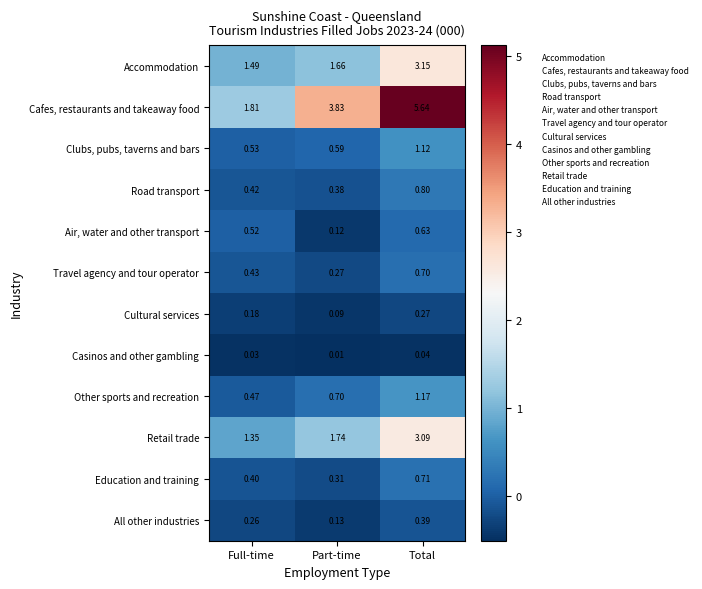

At which category is the sum across all series the highest?

Total